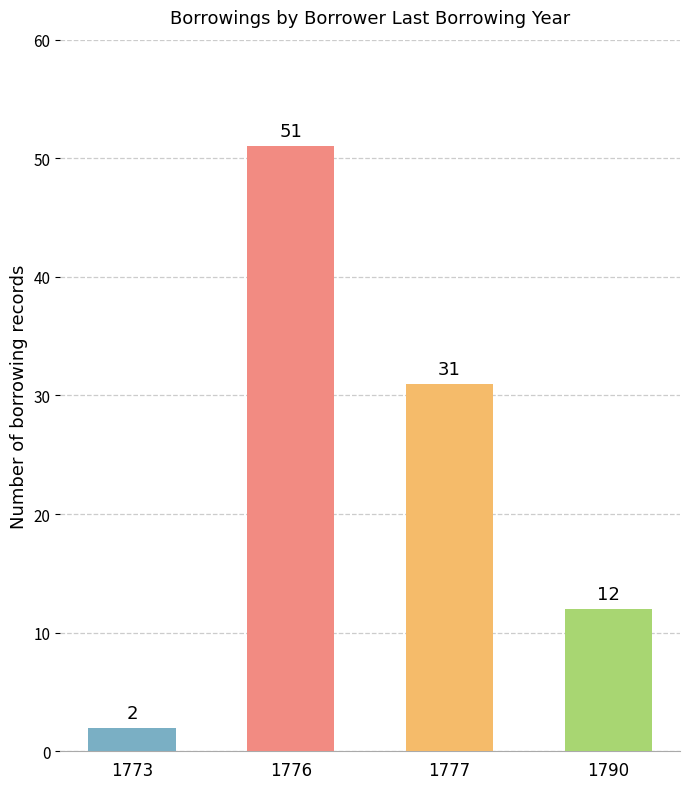

Reading right to left, transcribe all the data shown in this chart.

1790=12	1777=31	1776=51	1773=2